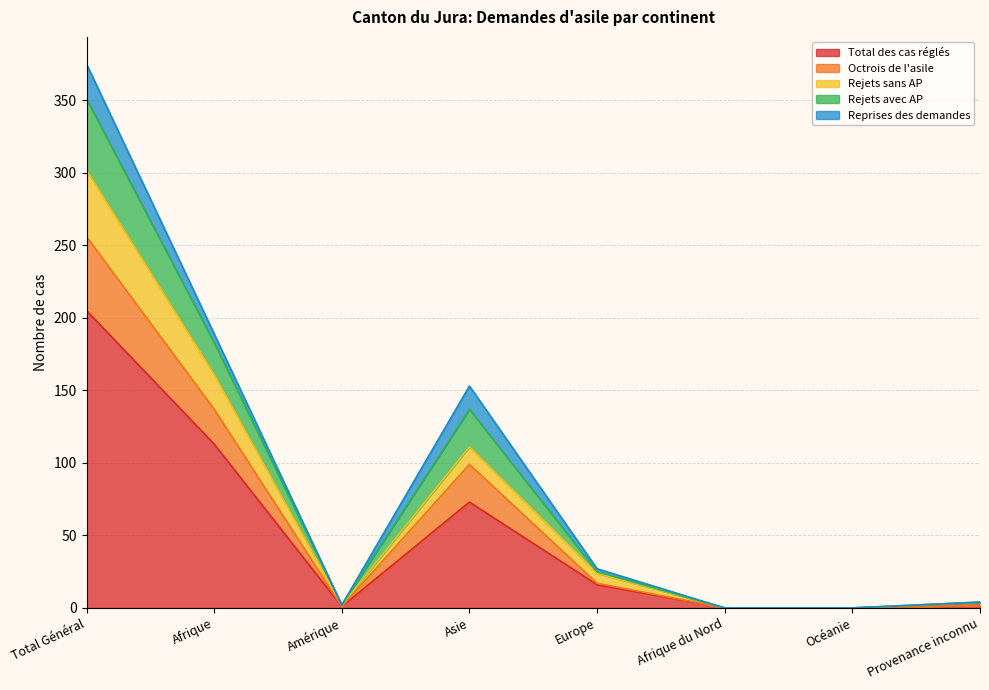

List the labels in order of Octrois de l'asile value, smallest first.

Afrique du Nord, Océanie, Amérique, Provenance inconnu, Europe, Asie, Afrique, Total Général